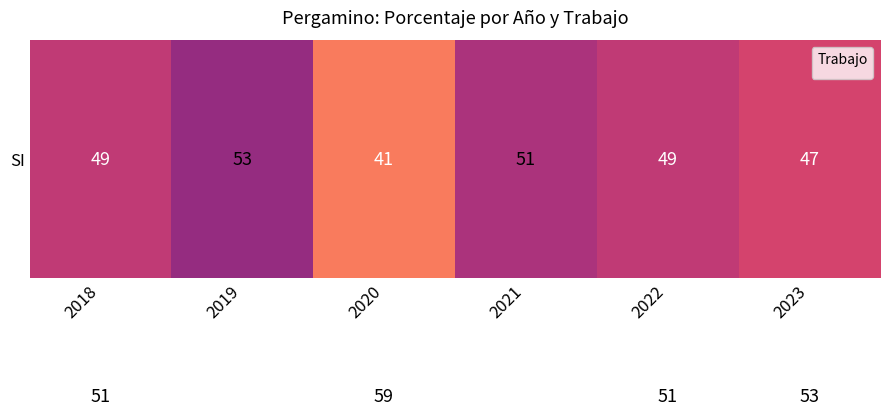

How many categories are shown in the chart?

6